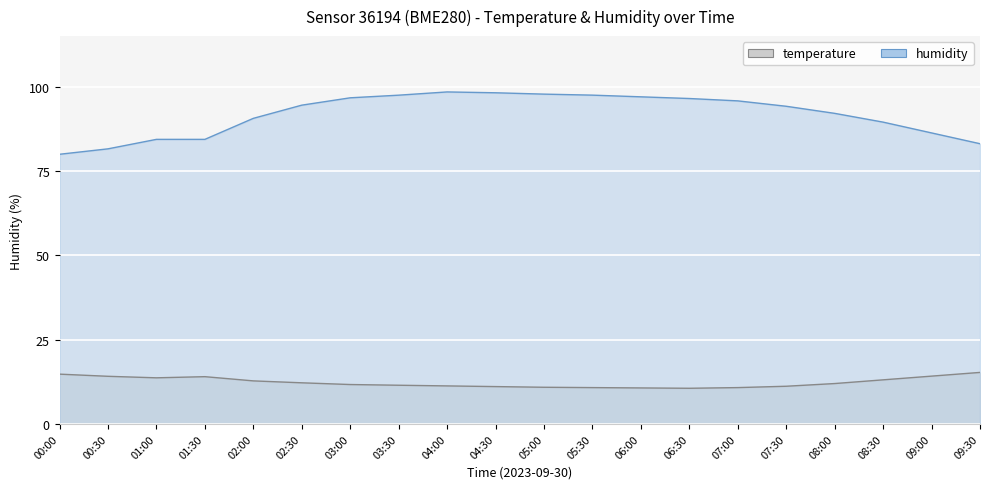

The value of humidity at 05:00 is 97.8. True or false?

True